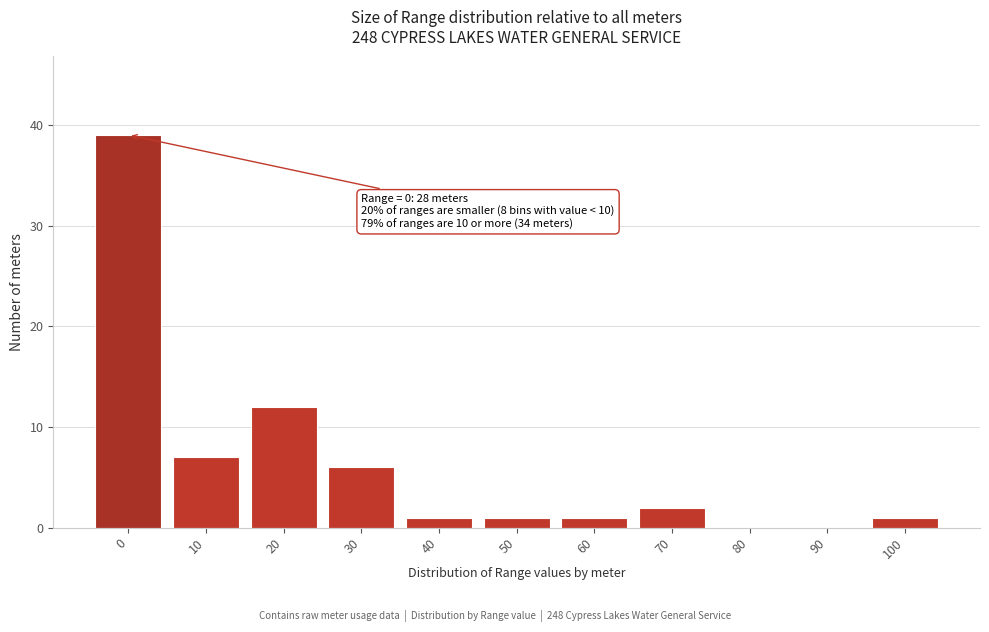

Reading right to left, transcribe all the data shown in this chart.

100=1	90=0	80=0	70=2	60=1	50=1	40=1	30=6	20=12	10=7	0=39